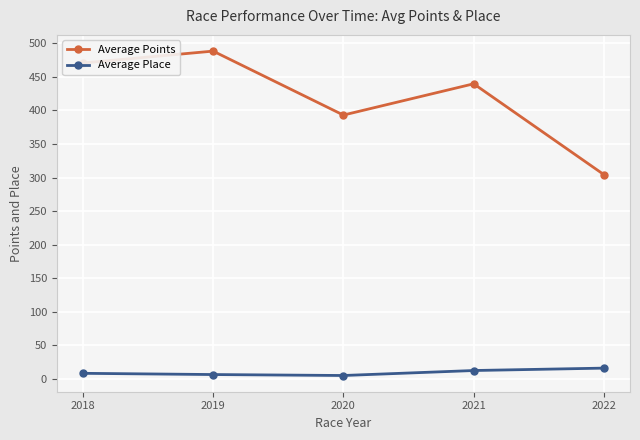

What are all the series names shown in the legend?

Average Points, Average Place